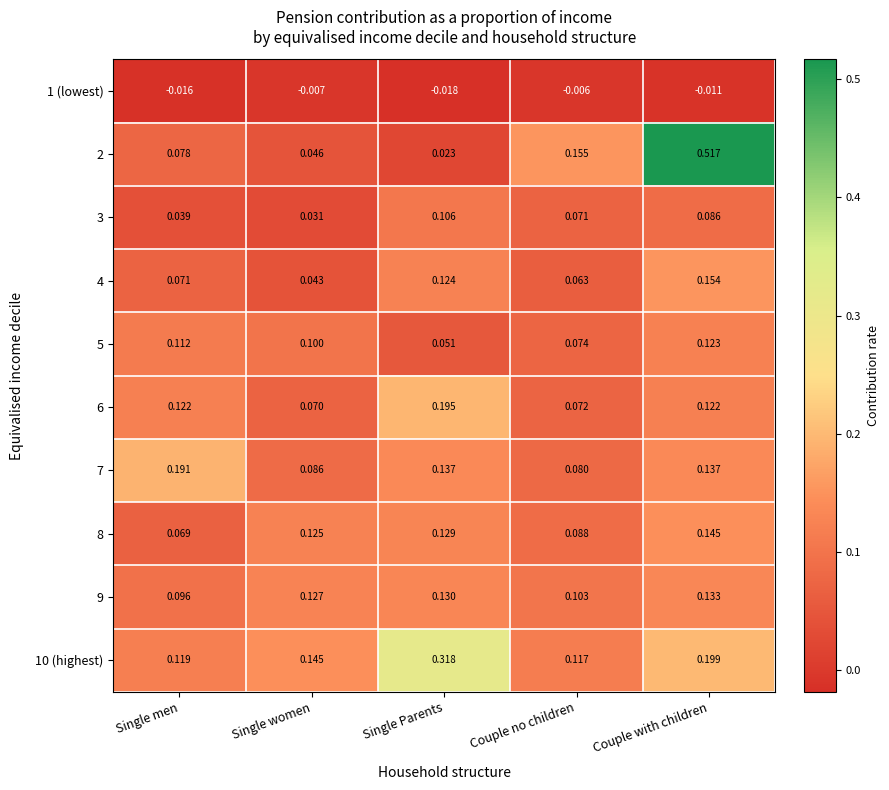

Which category has the highest value in the 3 series?

Single Parents